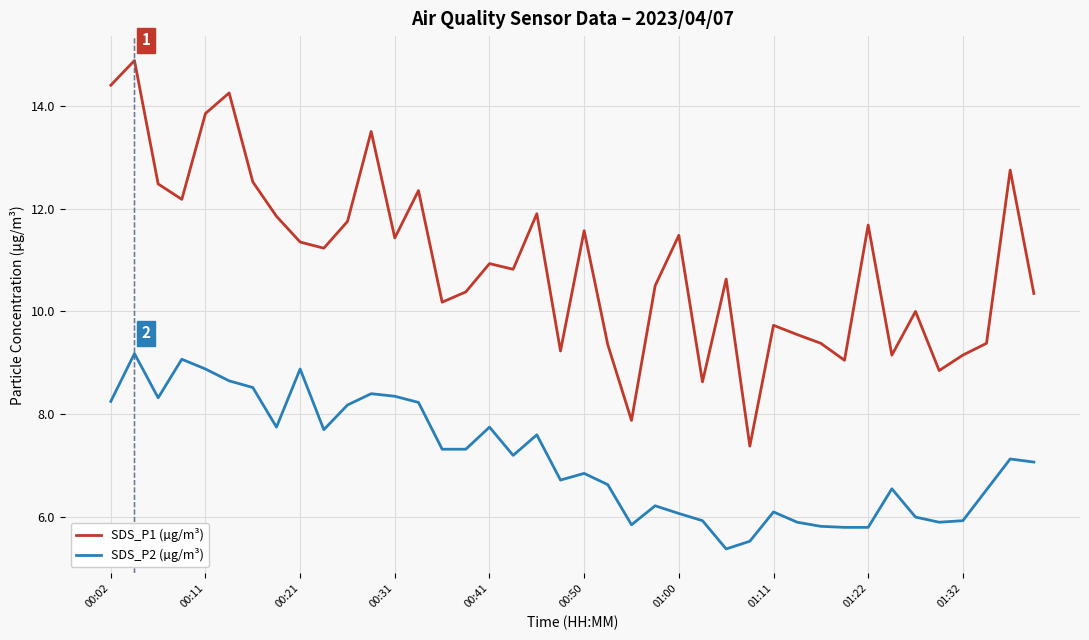

Rank the series by their average value, from highest to lowest.

SDS_P1 (µg/m³), SDS_P2 (µg/m³)